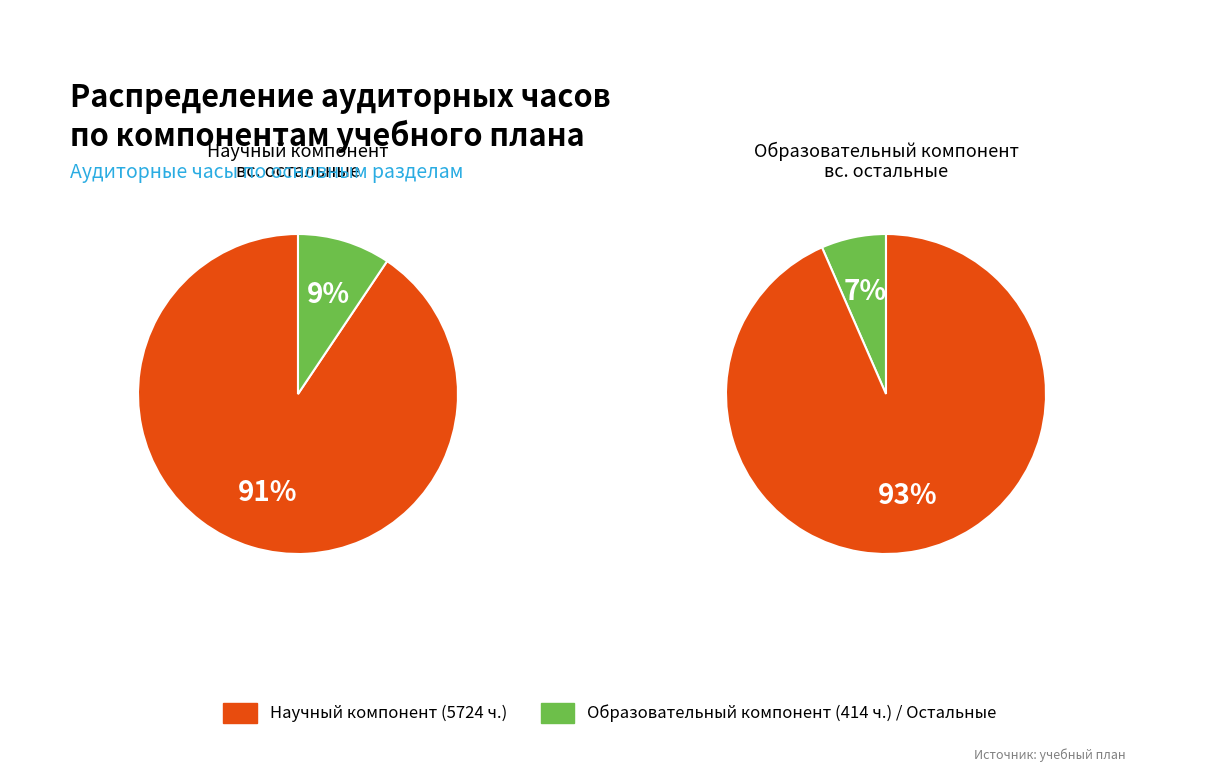

What percentage is the 2.Образовательный компонент slice, to the nearest percent?

7%